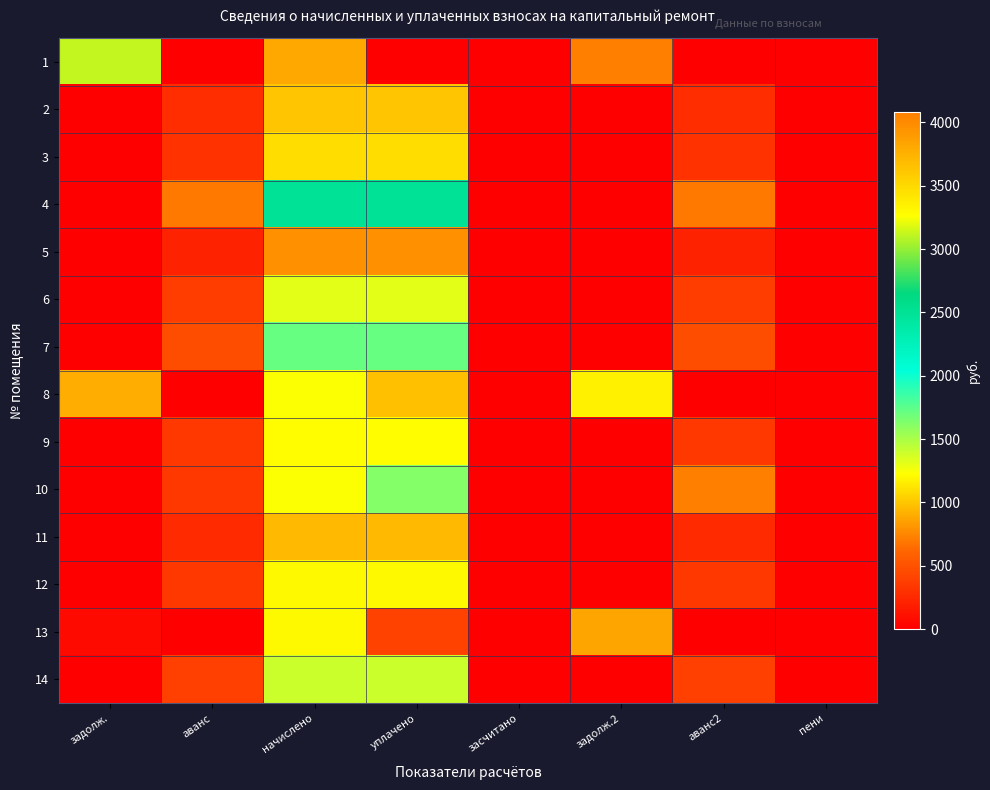

Reading right to left, what are all the values shown in this chart?

1: пени=0.0	аванс2=0.0	задолж.2=4080.2	засчитано=0.0	уплачено=0.0	начислено=883.4	аванс=0.0	задолж.=3122.3
2: пени=0.0	аванс2=274.8	задолж.2=0.0	засчитано=0.0	уплачено=989.3	начислено=989.3	аванс=274.8	задолж.=0.0
3: пени=0.0	аванс2=305.4	задолж.2=0.0	засчитано=0.0	уплачено=1099.4	начислено=1099.4	аванс=305.4	задолж.=0.0
4: пени=0.0	аванс2=691.2	задолж.2=0.0	засчитано=0.0	уплачено=2488.3	начислено=2488.3	аванс=691.2	задолж.=0.0
5: пени=0.0	аванс2=219.6	задолж.2=0.0	засчитано=0.0	уплачено=790.6	начислено=790.6	аванс=219.6	задолж.=0.0
6: пени=0.0	аванс2=366.6	задолж.2=0.0	засчитано=0.0	уплачено=1319.8	начислено=1319.8	аванс=366.6	задолж.=0.0
7: пени=0.0	аванс2=475.8	задолж.2=0.0	засчитано=0.0	уплачено=1712.9	начислено=1712.9	аванс=475.8	задолж.=0.0
8: пени=0.0	аванс2=0.0	задолж.2=1175.3	засчитано=0.0	уплачено=985.2	начислено=1239.8	аванс=0.0	задолж.=900.1
9: пени=0.0	аванс2=336.6	задолж.2=0.0	засчитано=0.0	уплачено=1211.8	начислено=1211.8	аванс=336.6	задолж.=0.0
10: пени=0.0	аванс2=723.0	задолж.2=0.0	засчитано=0.0	уплачено=1620.0	начислено=1242.0	аванс=345.0	задолж.=0.0
11: пени=0.0	аванс2=262.8	задолж.2=0.0	засчитано=0.0	уплачено=946.1	начислено=946.1	аванс=262.8	задолж.=0.0
12: пени=0.0	аванс2=334.8	задолж.2=0.0	засчитано=0.0	уплачено=1205.0	начислено=1205.3	аванс=335.0	задолж.=0.0
13: пени=0.0	аванс2=0.0	задолж.2=876.0	засчитано=0.0	уплачено=402.9	начислено=1207.4	аванс=0.0	задолж.=67.5
14: пени=0.0	аванс2=388.2	задолж.2=0.0	засчитано=0.0	уплачено=1397.5	начислено=1397.5	аванс=388.2	задолж.=0.0